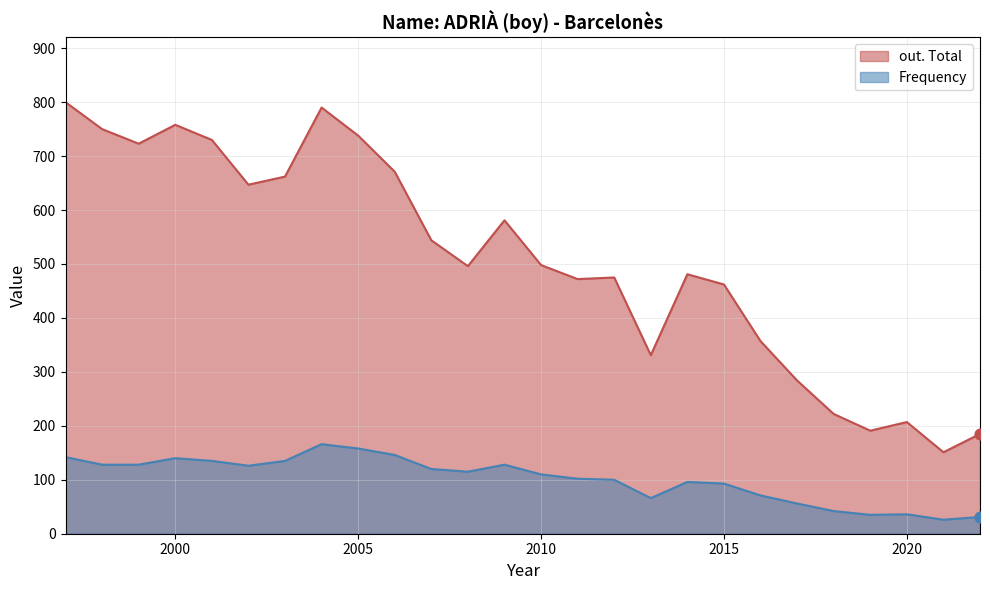

What is the total value across all series at 2011?

574